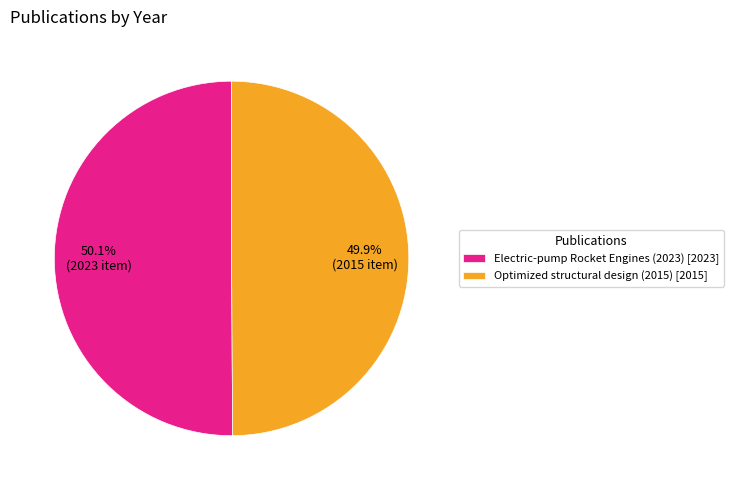

Approximately how many times larger is the value at Electric-pump Rocket Engines (2023) [2023] compared to Optimized structural design (2015) [2015]?

1.0